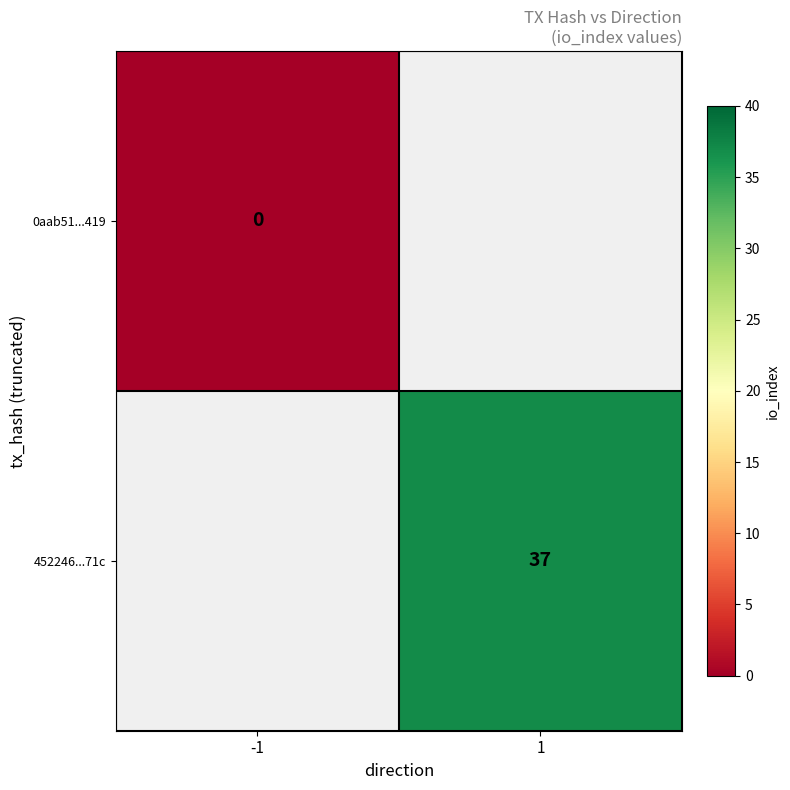

Which has a higher value, -1 or 1?

1